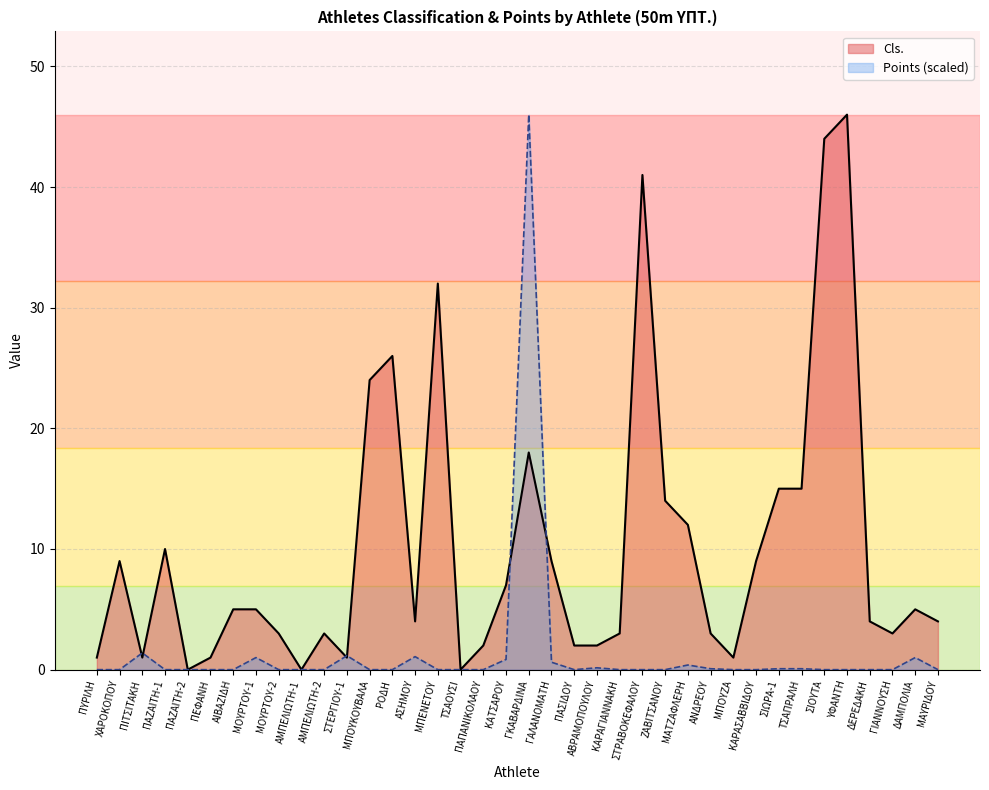

How many interior local peaks does the Points series have?

8